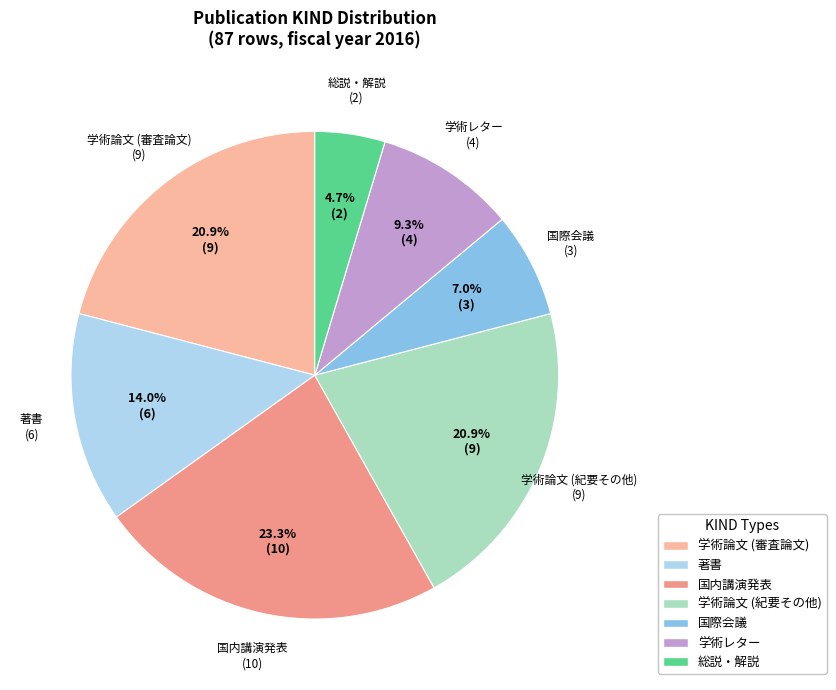

Is there a majority slice in this chart?

No